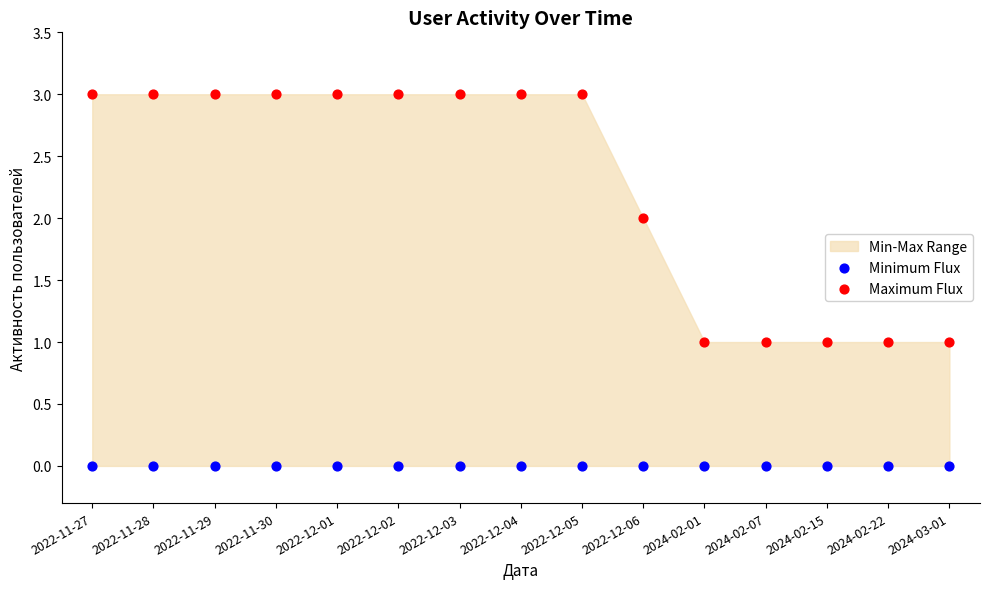

Which series reaches the minimum Y coordinate?

Minimum Flux